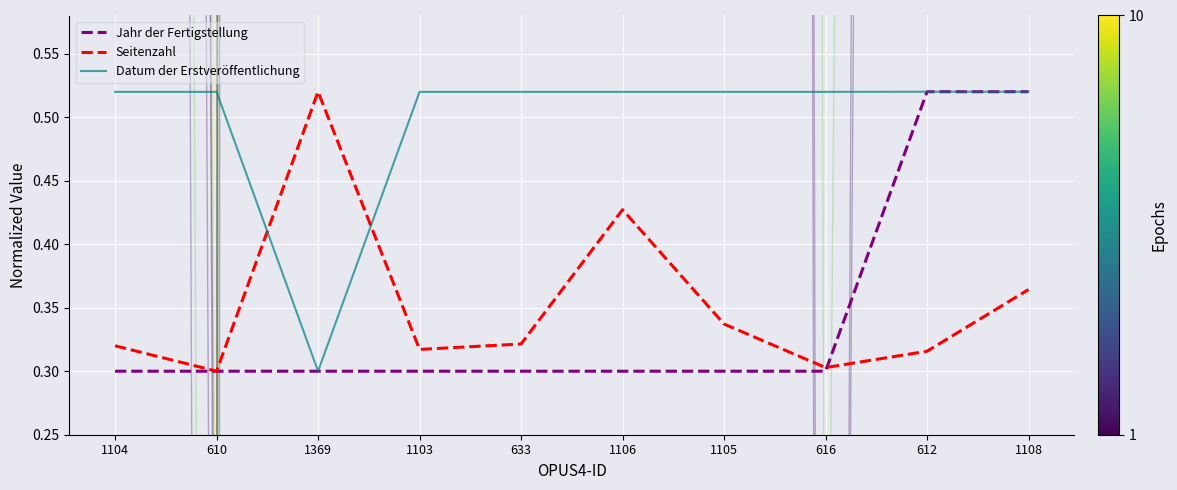

Is this an area chart (filled region under the line)?

No